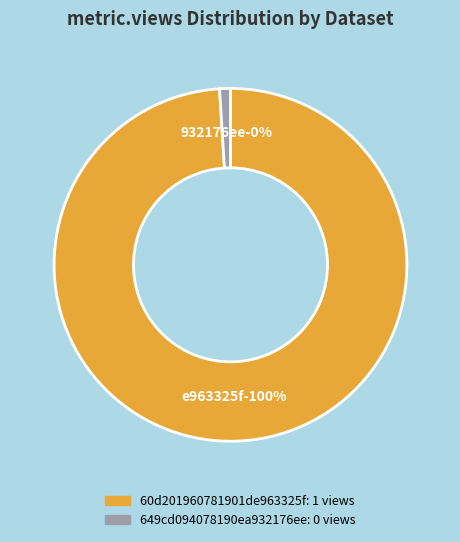

Rank the categories by value from lowest to highest.

649cd094078190ea932176ee, 60d201960781901de963325f